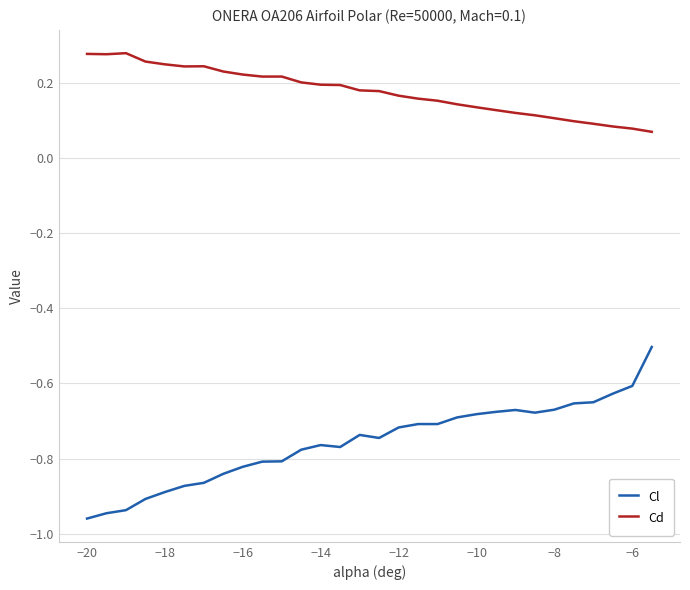

Which series has the largest range (max minus min)?

Cl